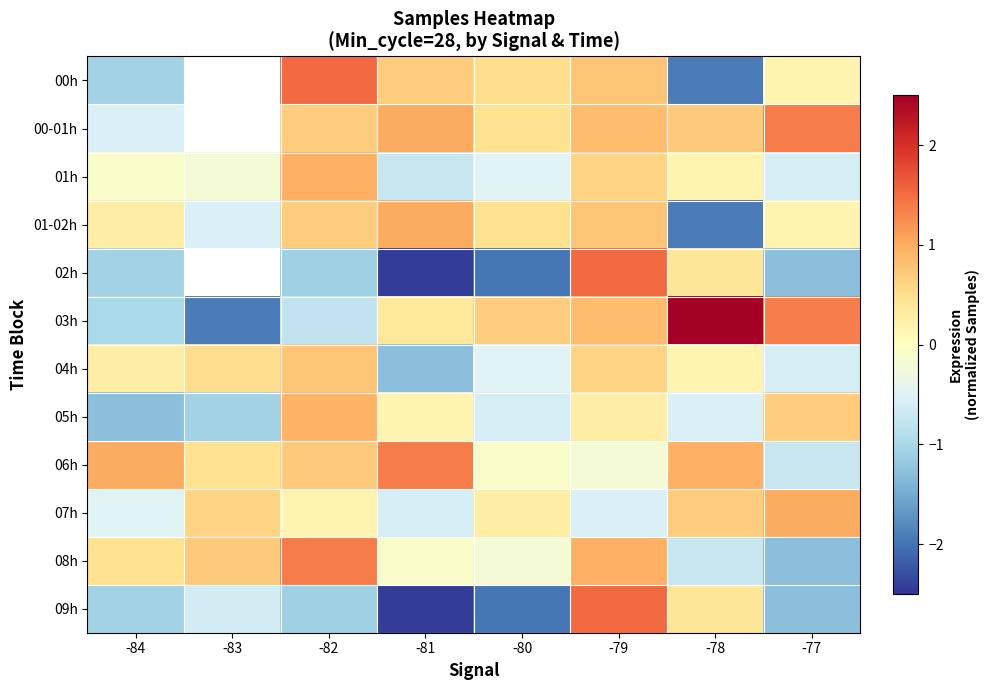

At which category does the chart reach its peak across all series?

-78